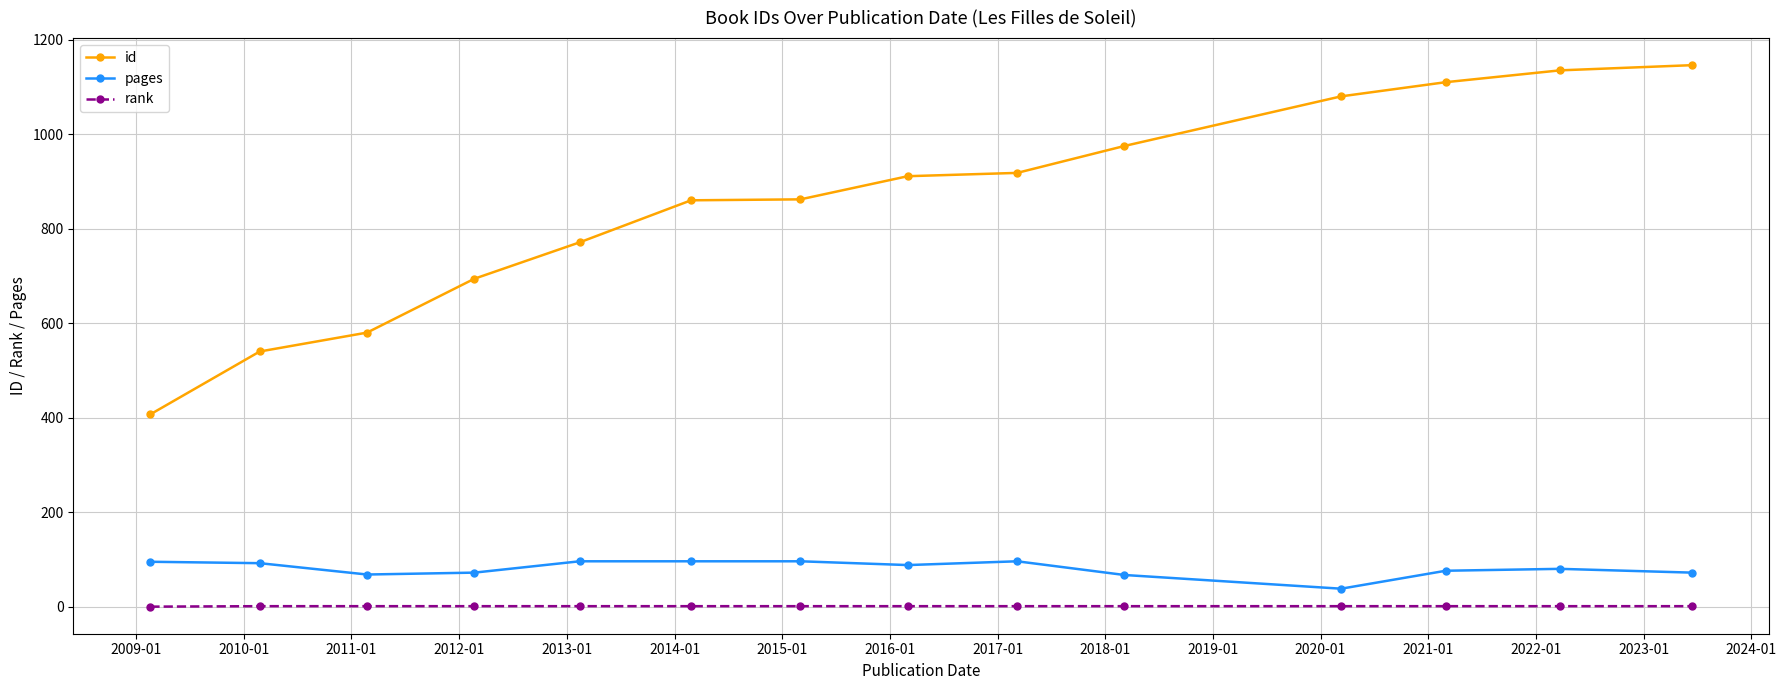

Which series has the widest spread of values?

id